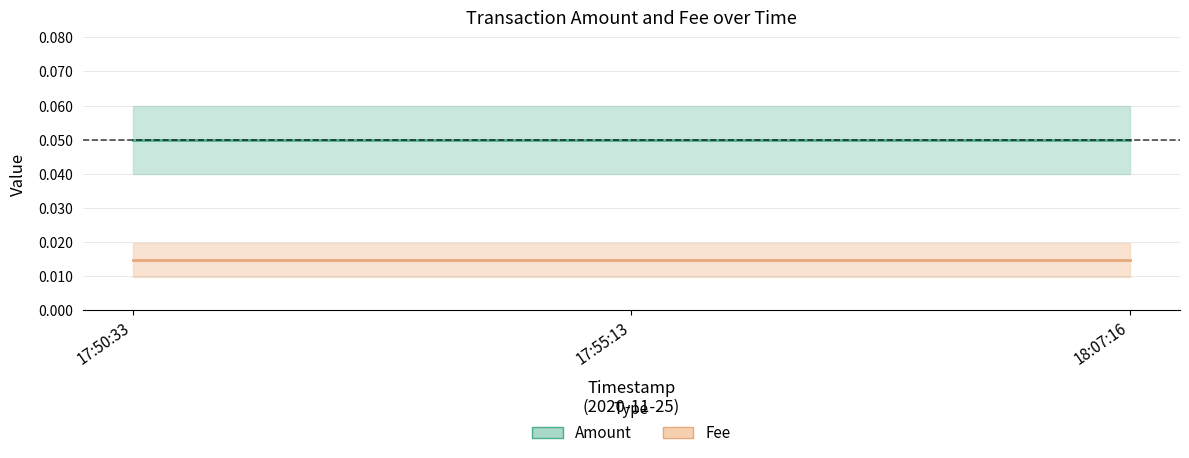

Which category has the lowest value in the Amount series?

17:50:33